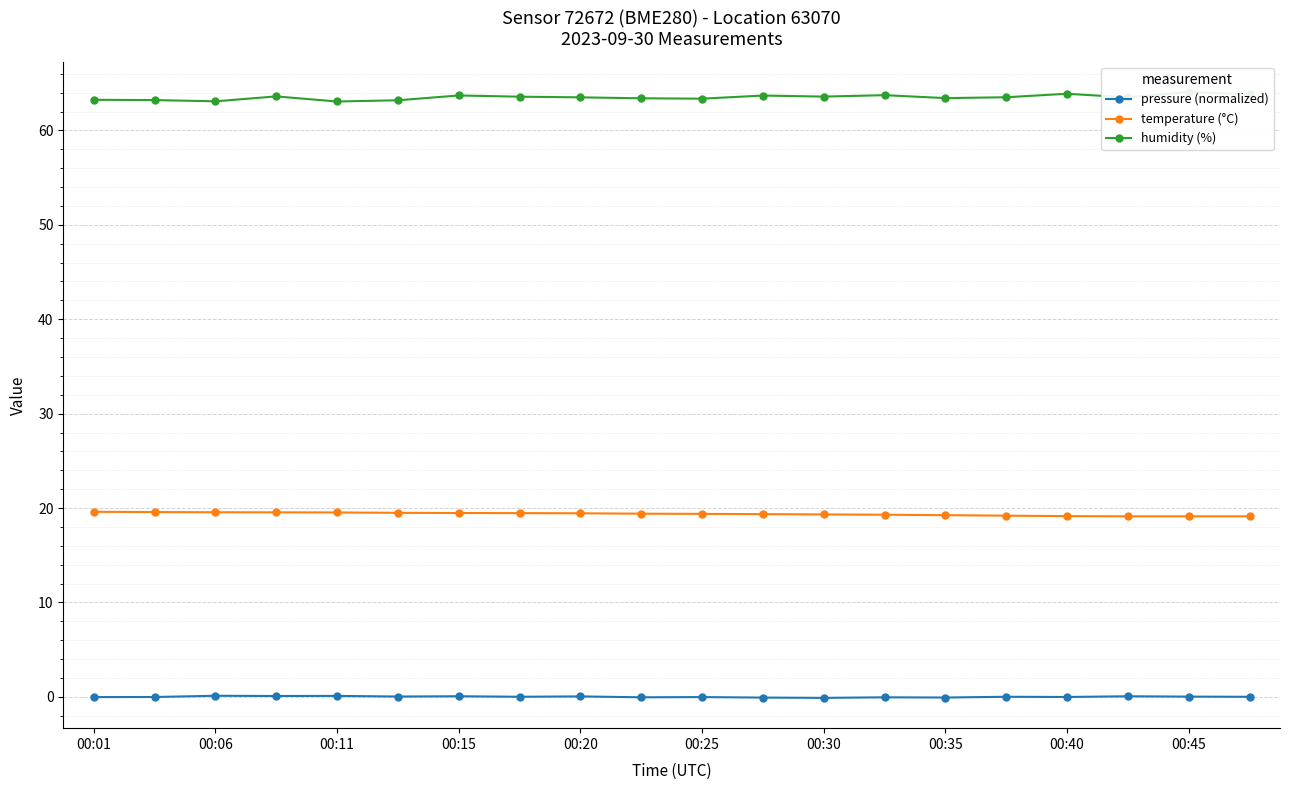

True or false: pressure (normalized) and temperature (°C) cross at least once.

False